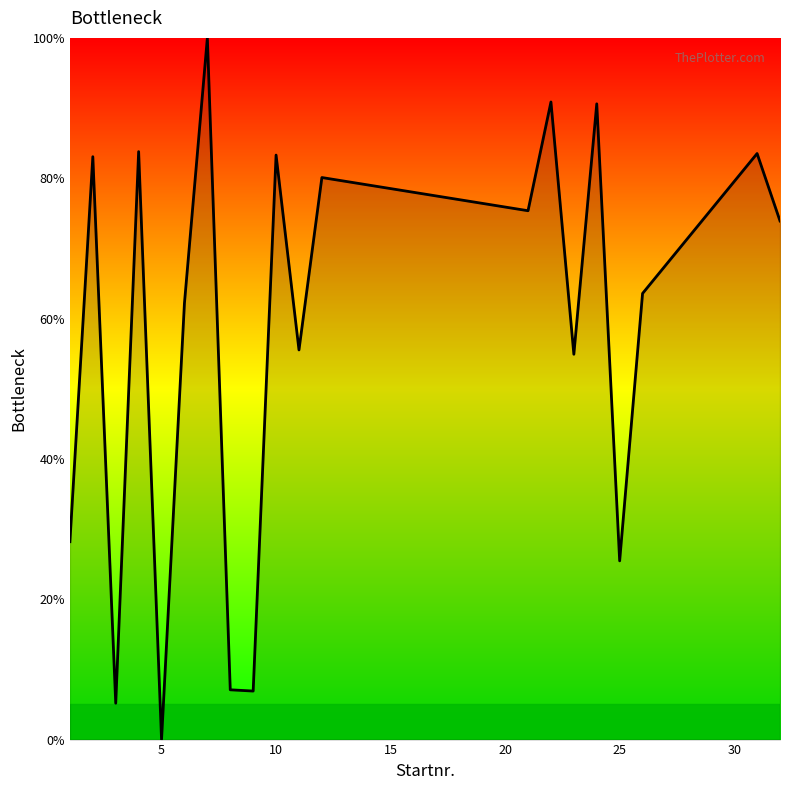

What is the sum of all values?

1153.6